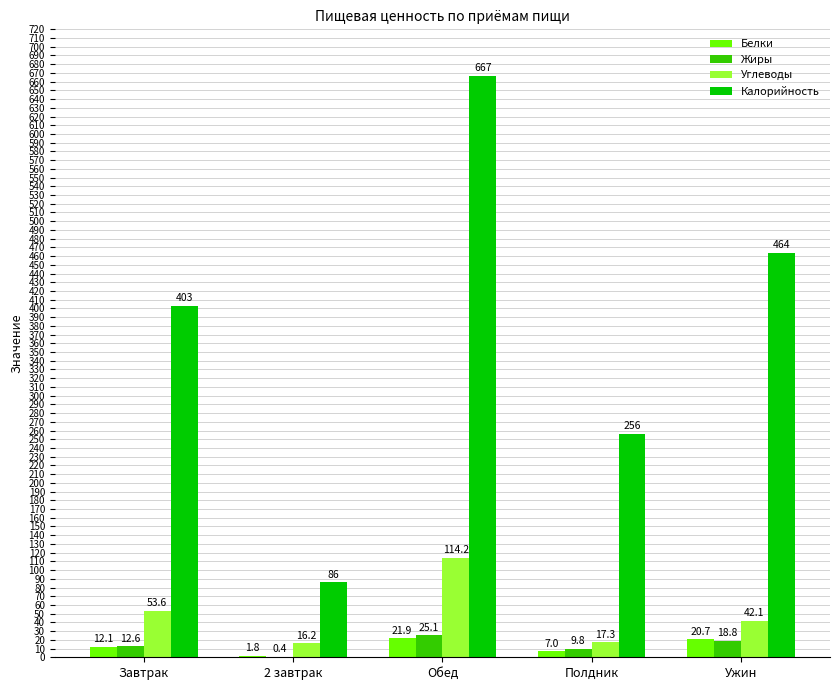

Which category has the highest value across all series?

Обед